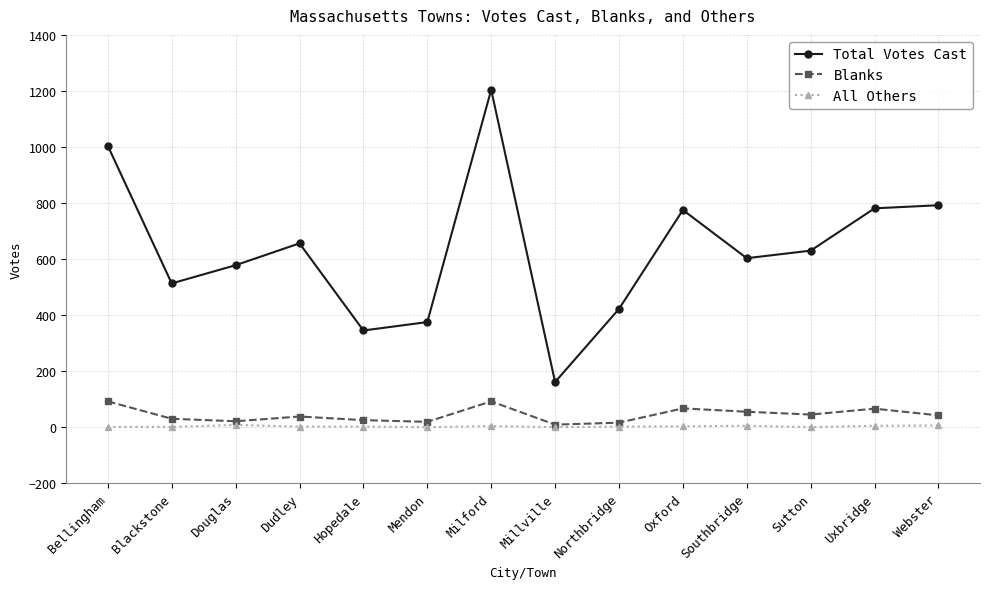

What is the sum of the Total Votes Cast values at Blackstone and Webster?

1305